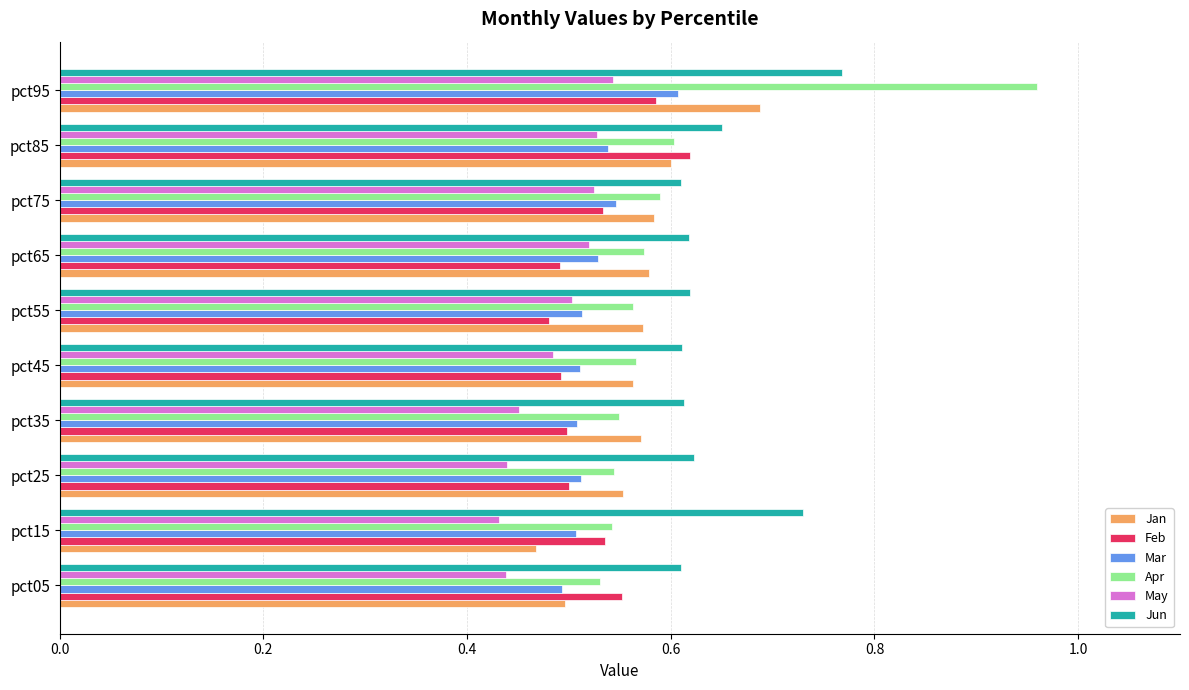

Is the value of Apr at pct75 greater than the value of May at pct85?

Yes